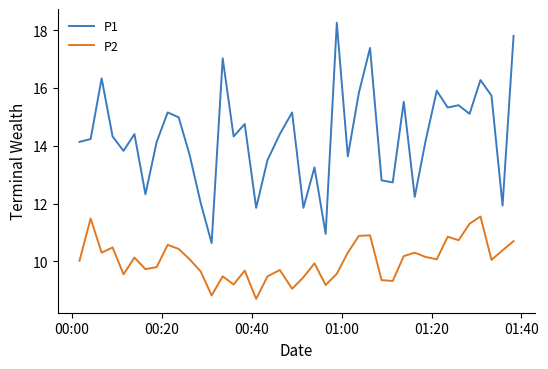

Which series has the largest total across all categories?

P1